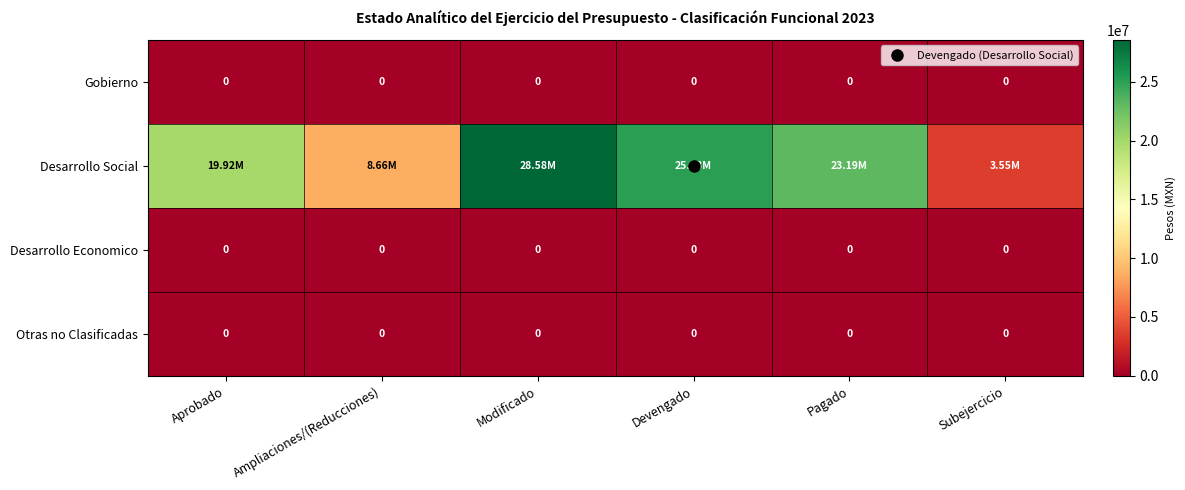

Where is Gobierno nearest to the value 0?

Aprobado